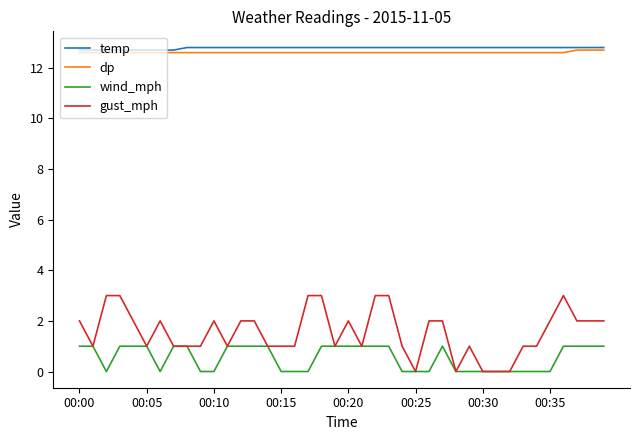

What is the highest value of the wind_mph series?

1.0